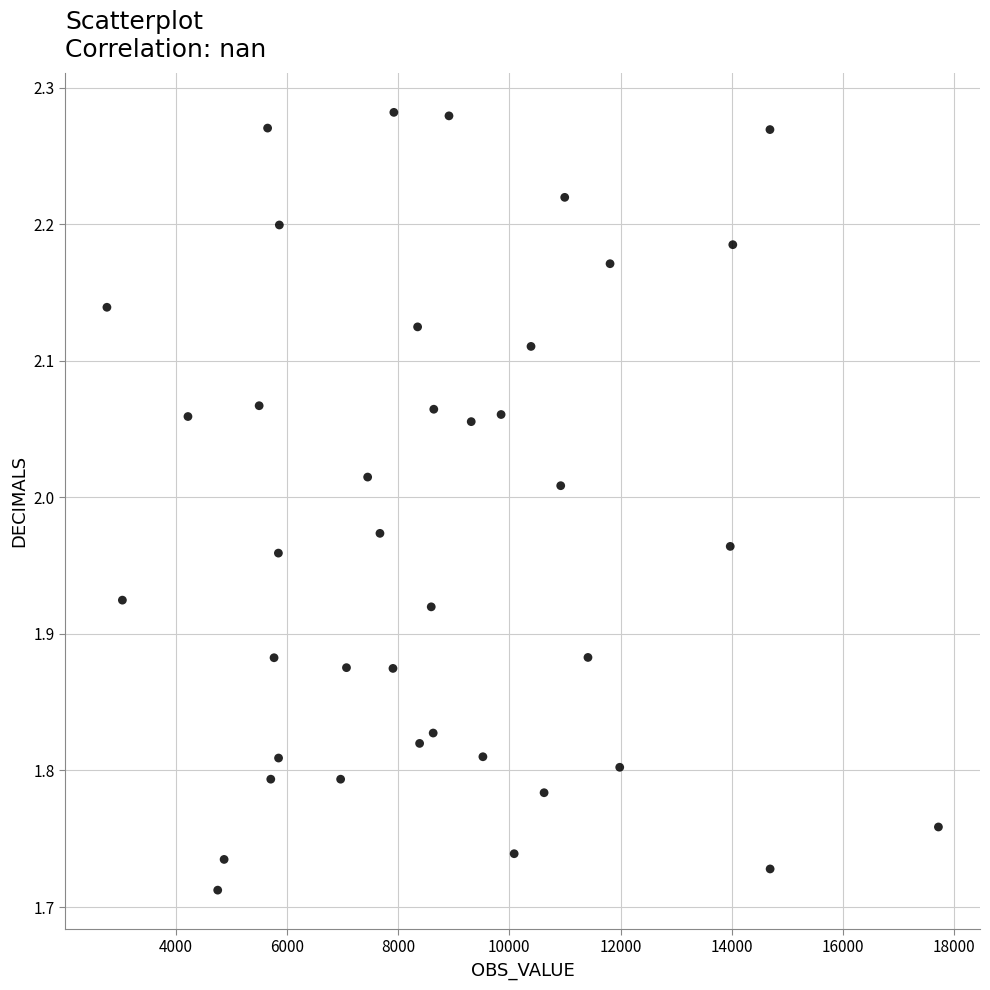

What is the range of X values (max minus min)?

14950.0